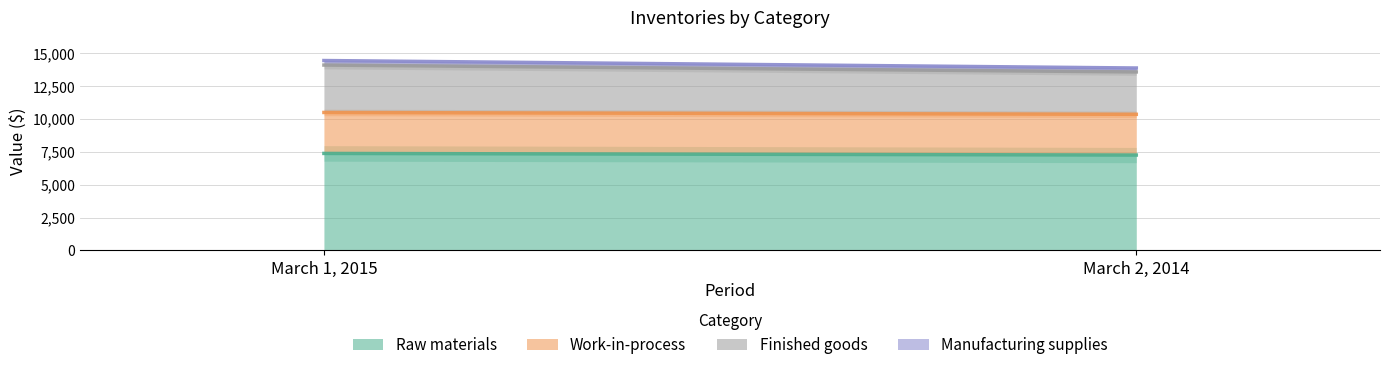

What is the value of the Manufacturing supplies point at the 1st from the left?

344